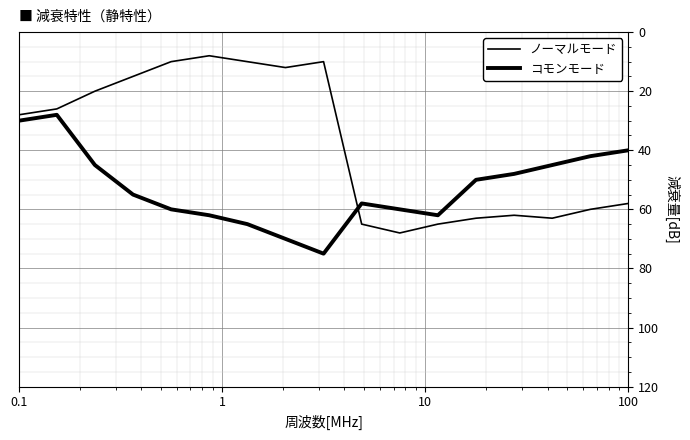

How many lines are shown in the chart?

2